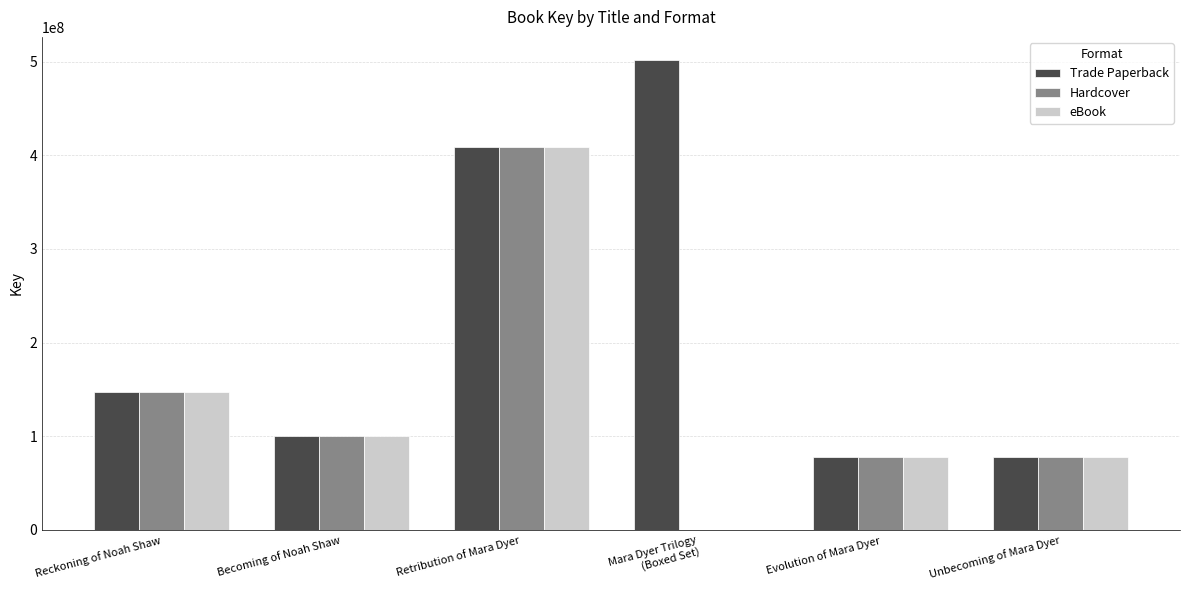

Which series has the largest total across all categories?

Trade Paperback